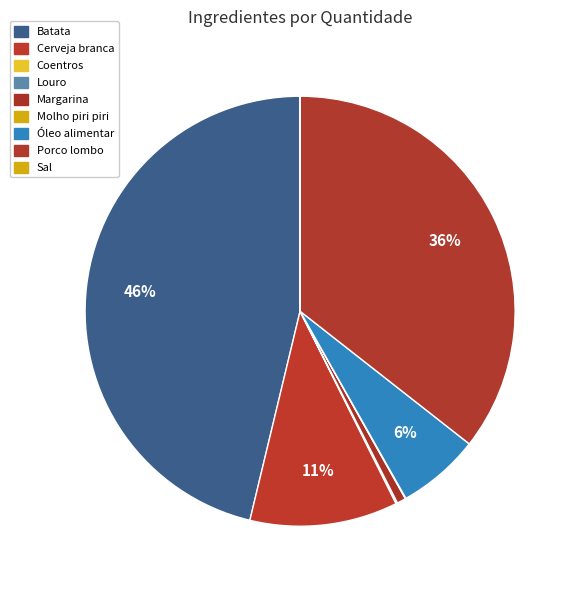

To the nearest percent, what is the difference between the largest and smallest slice percentages?

46%